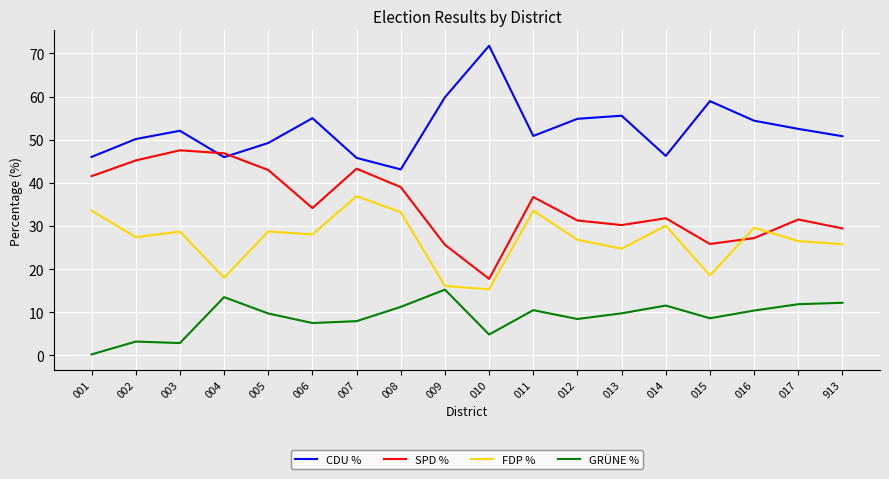

True or false: FDP % has a value of 25.8 at 913.

True